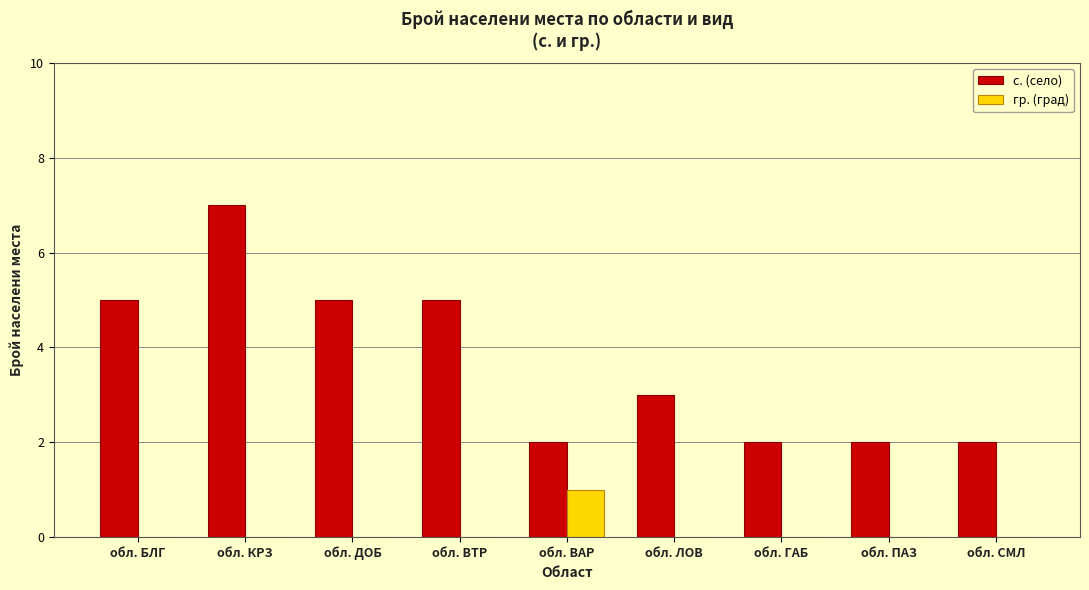

How many data points does each series have?

9